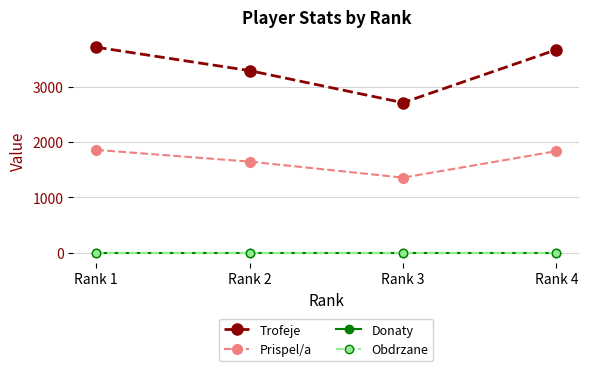

Reading left to right, list all the values displayed in this chart.

Trofeje: 3710	3287	2708	3665
Prispel/a: 1855	1643	1354	1832
Donaty: 0	0	0	0
Obdrzane: 0	0	0	0